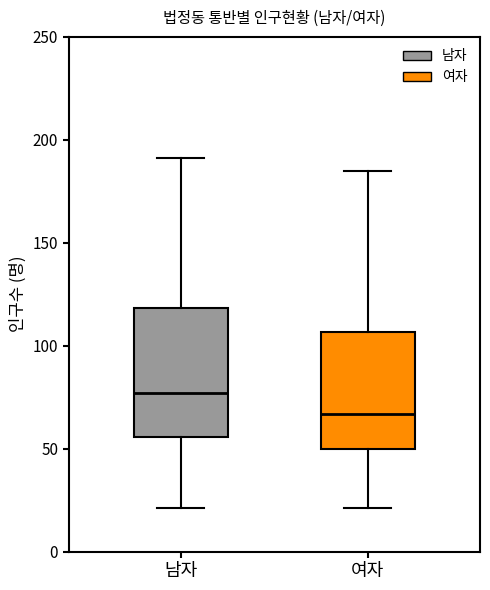

Reading left to right, transcribe this box plot: for each box, give where its median line is, the range the box spans, and where its two whiskers end, as read against the y-axis. The values are not printed on the chart, so give them approximately, as read against the axis.

남자: median 75, box 55 to 120, whiskers 20 to 190
여자: median 65, box 50 to 105, whiskers 20 to 185